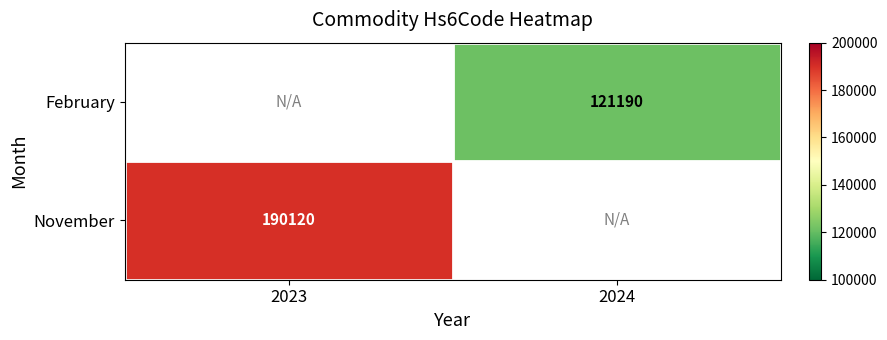

Which label corresponds to the largest value in the chart?

2023